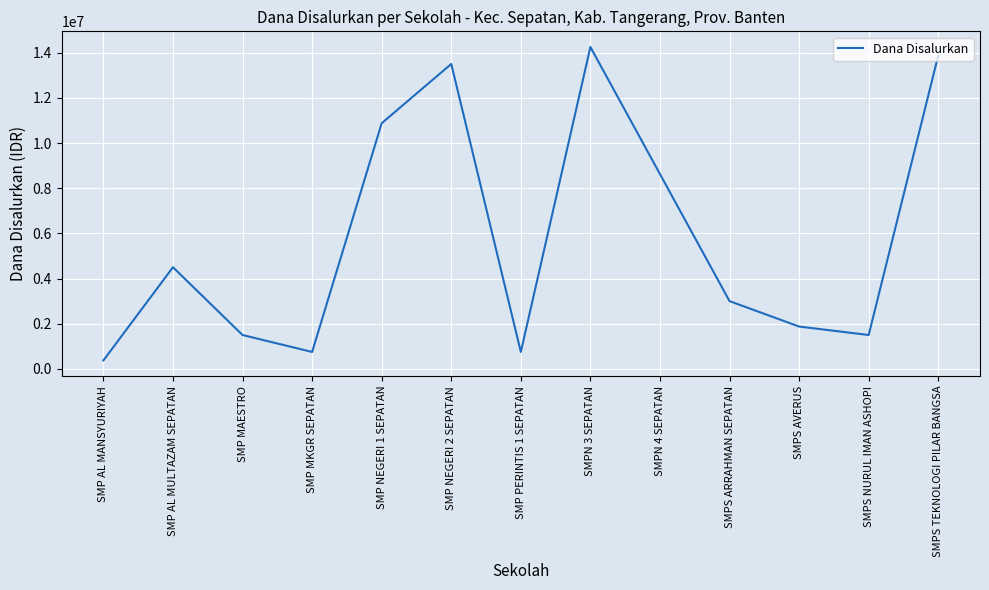

Reading left to right, transcribe all the data shown in this chart.

SMP AL MANSYURIYAH=375000	SMP AL MULTAZAM SEPATAN=4500000	SMP MAESTRO=1500000	SMP MKGR SEPATAN=750000	SMP NEGERI 1 SEPATAN=10875000	SMP NEGERI 2 SEPATAN=13500000	SMP PERINTIS 1 SEPATAN=750000	SMPN 3 SEPATAN=14250000	SMPN 4 SEPATAN=8625000	SMPS ARRAHMAN SEPATAN=3000000	SMPS AVERUS=1875000	SMPS NURUL IMAN ASHOPI=1500000	SMPS TEKNOLOGI PILAR BANGSA=13875000